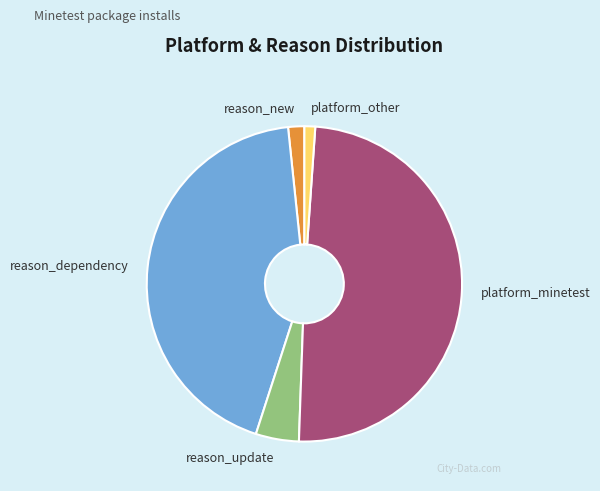

Which slice is the largest?

platform_minetest